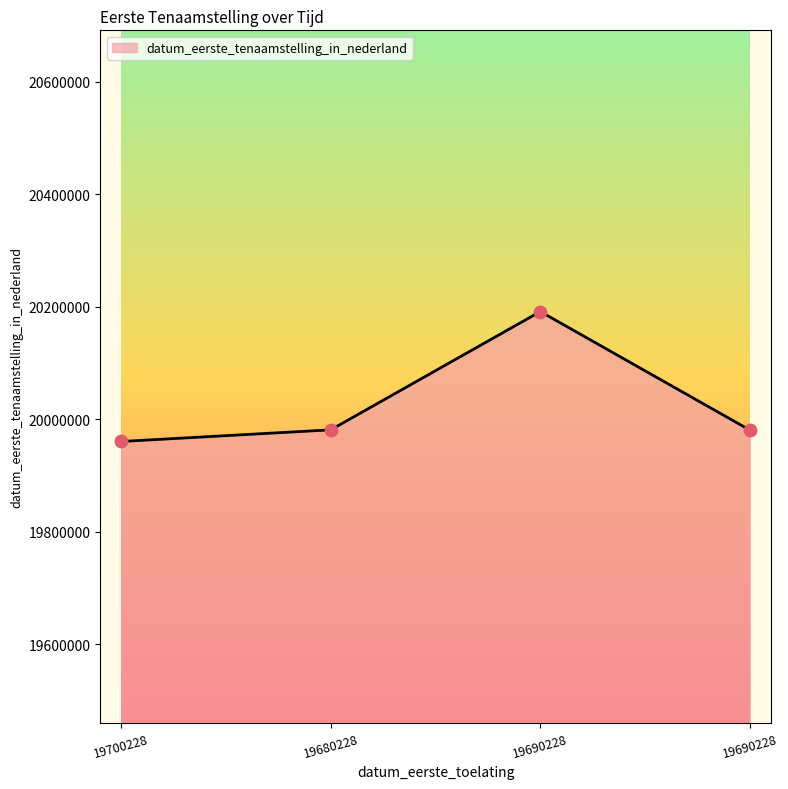

Does the chart have visible grid lines?

No